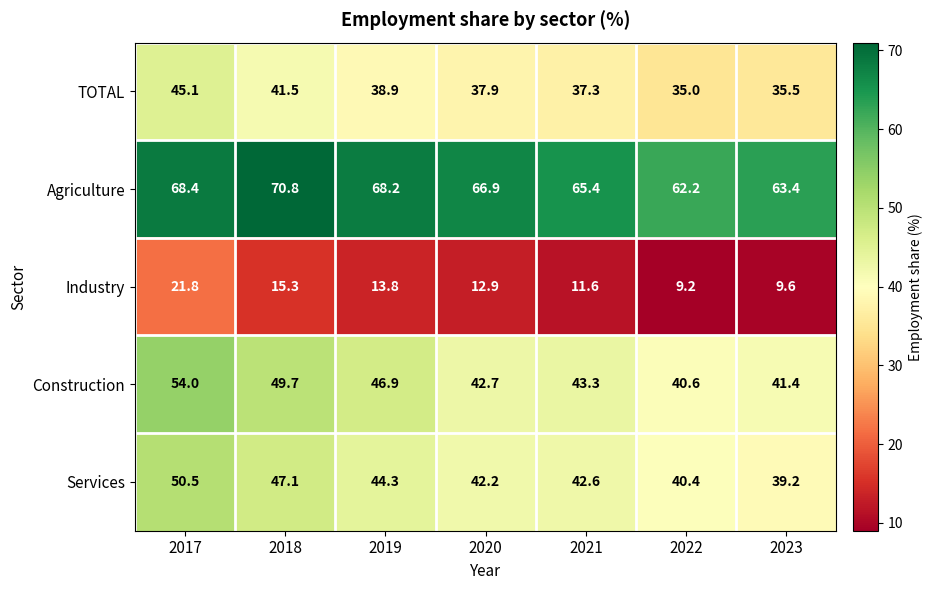

What is the sum of all Agriculture values?

465.3